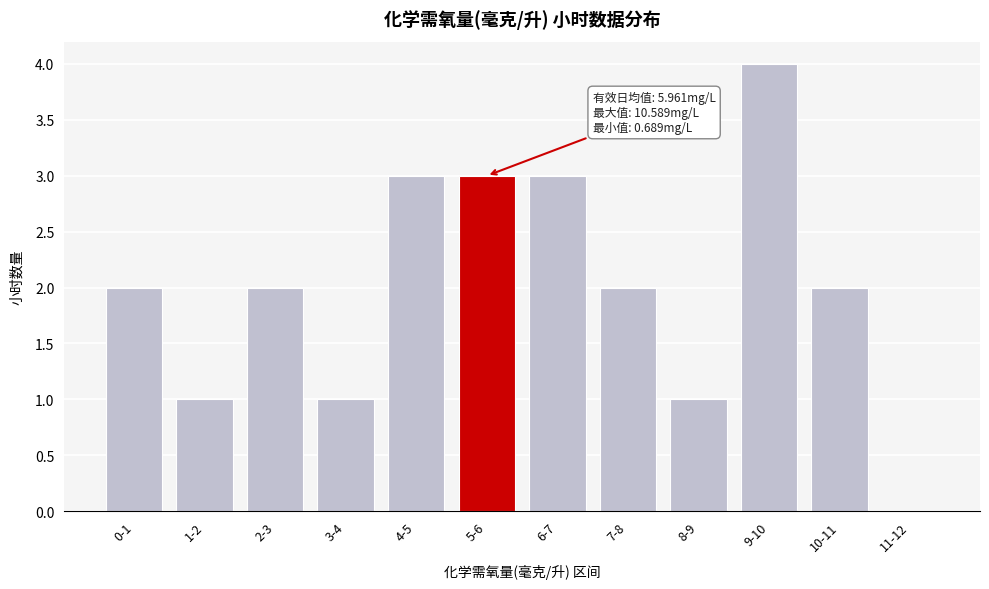

Reading left to right, what are all the values shown in this chart?

0-1=2	1-2=1	2-3=2	3-4=1	4-5=3	5-6=3	6-7=3	7-8=2	8-9=1	9-10=4	10-11=2	11-12=0